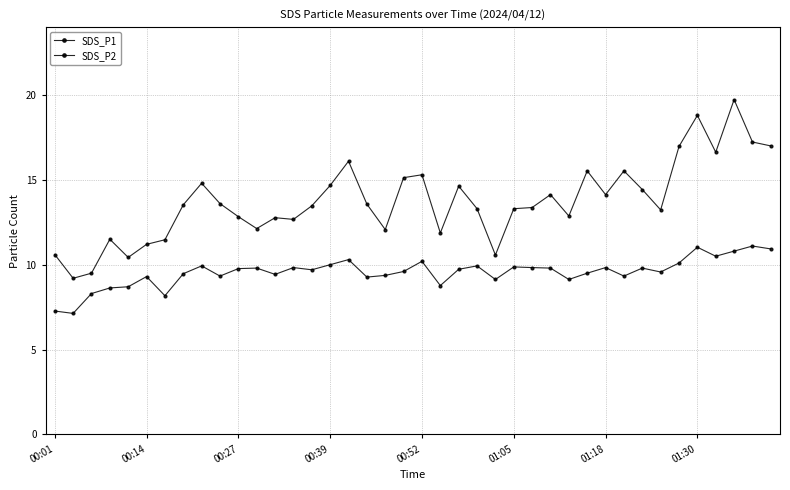

How many categories are shown in the chart?

40